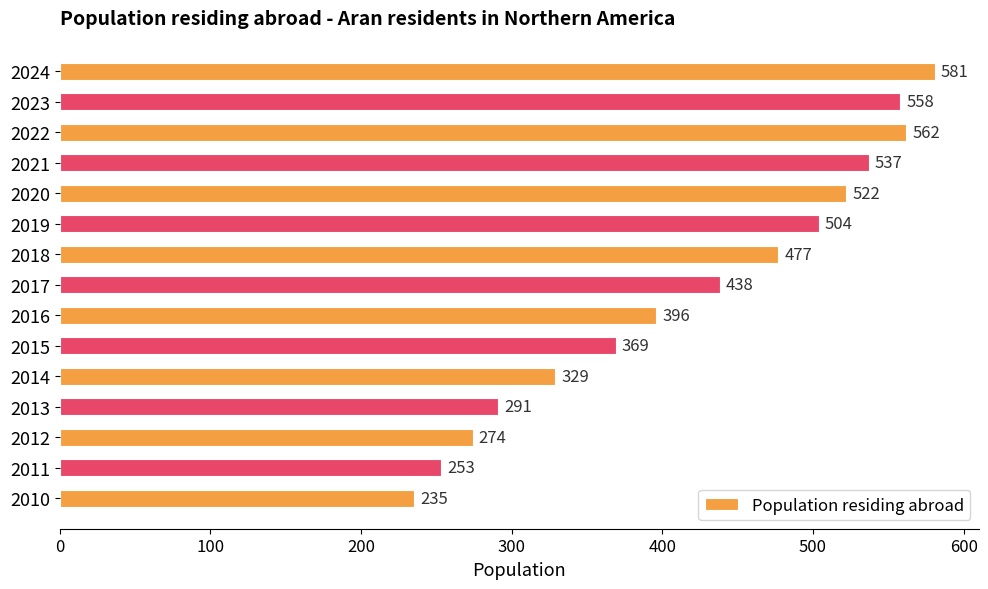

Reading bottom to top, transcribe all the data shown in this chart.

2010=235	2011=253	2012=274	2013=291	2014=329	2015=369	2016=396	2017=438	2018=477	2019=504	2020=522	2021=537	2022=562	2023=558	2024=581